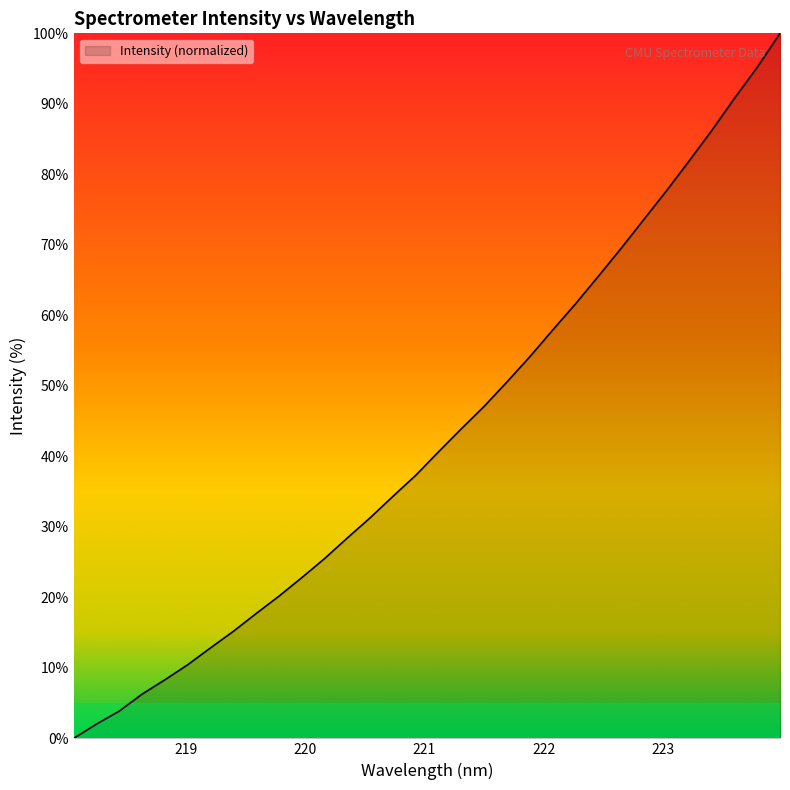

What is the maximum value shown in the chart?

100.0